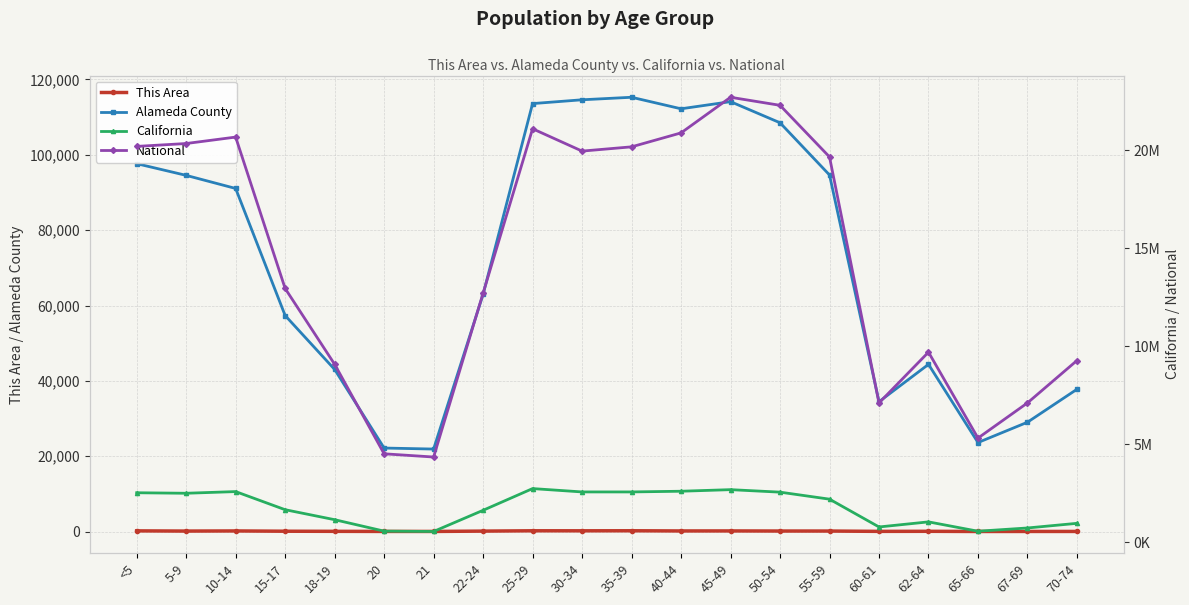

What is the spread (max minus min) of values at 62-64?

9704121